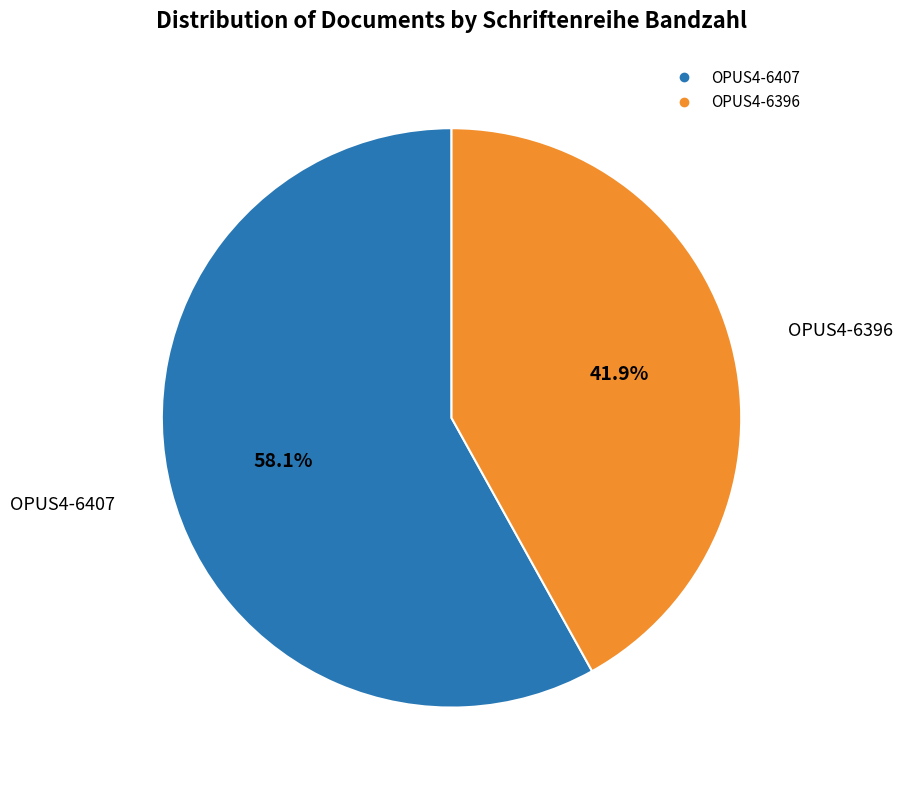

How many segments does this pie chart have?

2